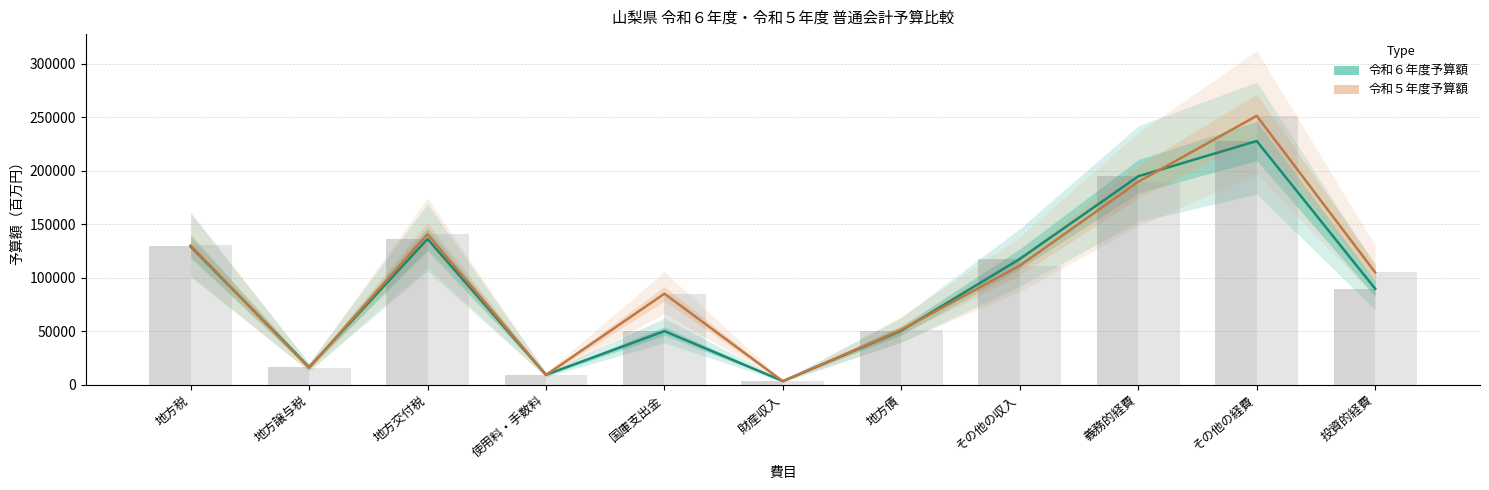

What is the average value of the 令和５年度予算額 series?

99177